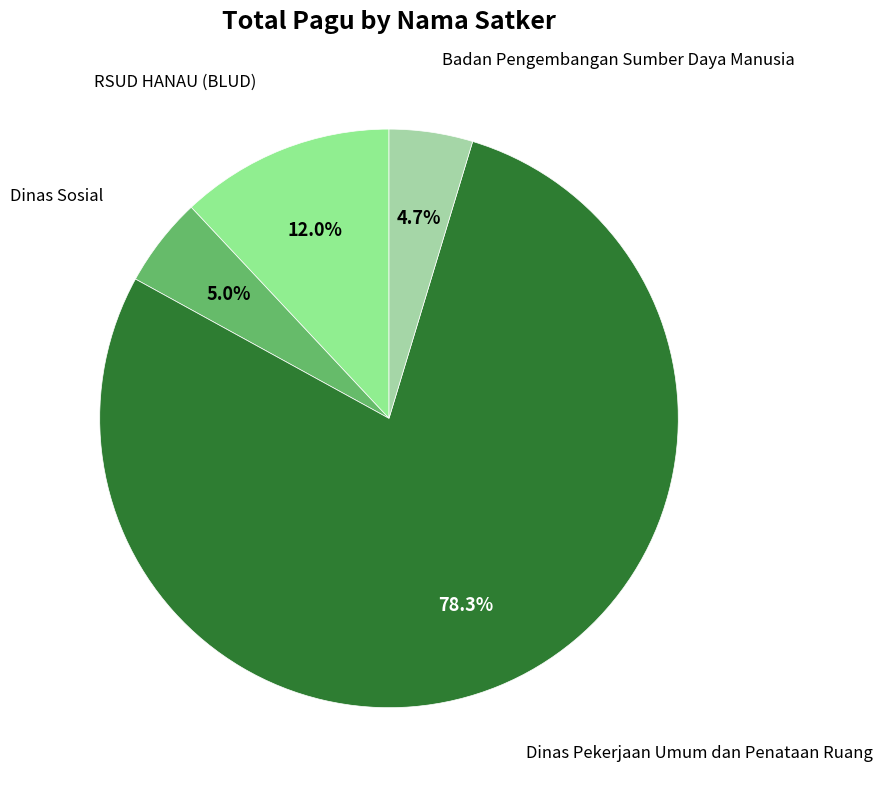

Approximately how many times larger is the value at Badan Pengembangan Sumber Daya Manusia compared to Dinas Sosial?

0.9